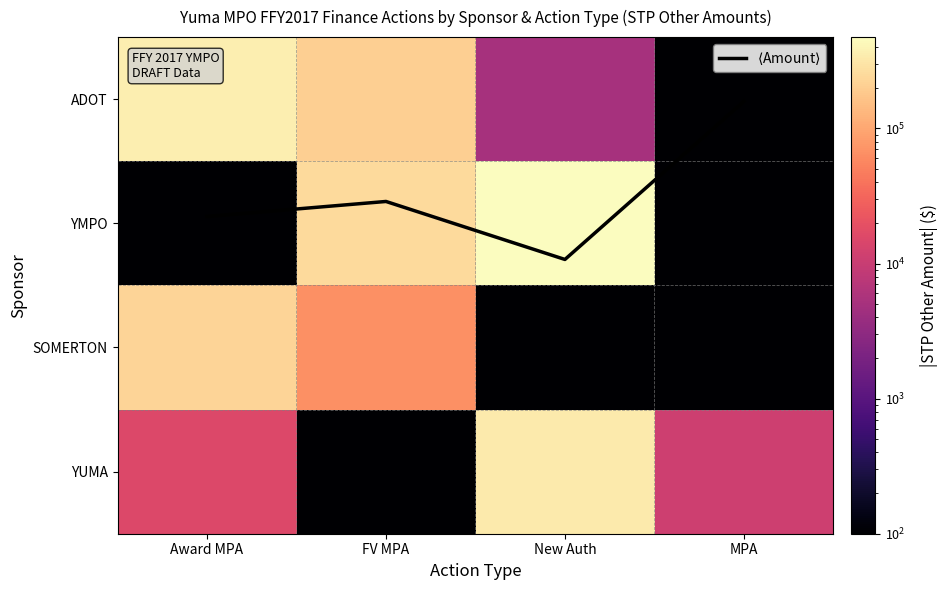

The value of SOMERTON at New Auth is 0.0. True or false?

False